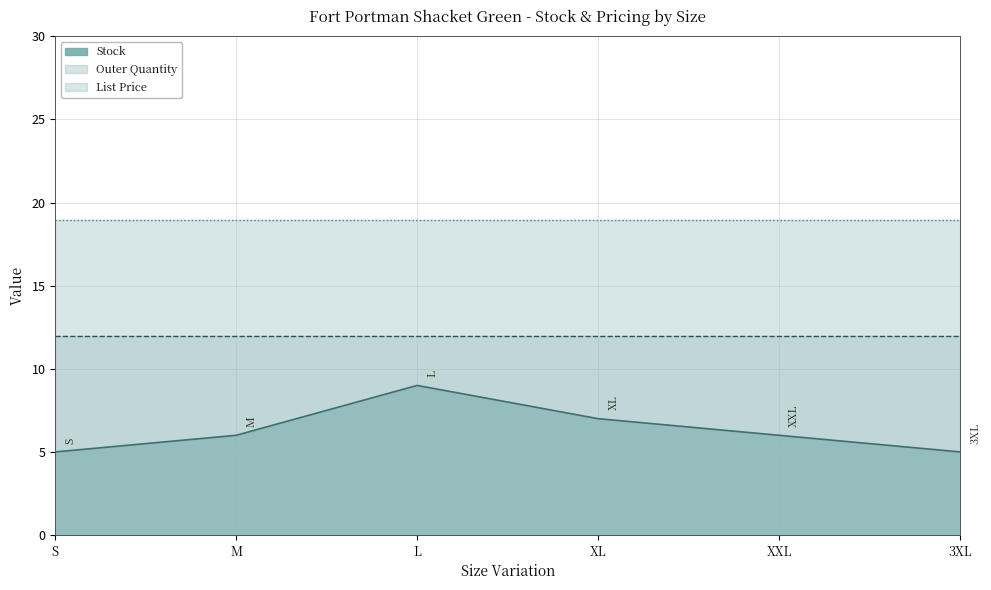

True or false: Stock has more than 1 points higher than both neighbors.

False